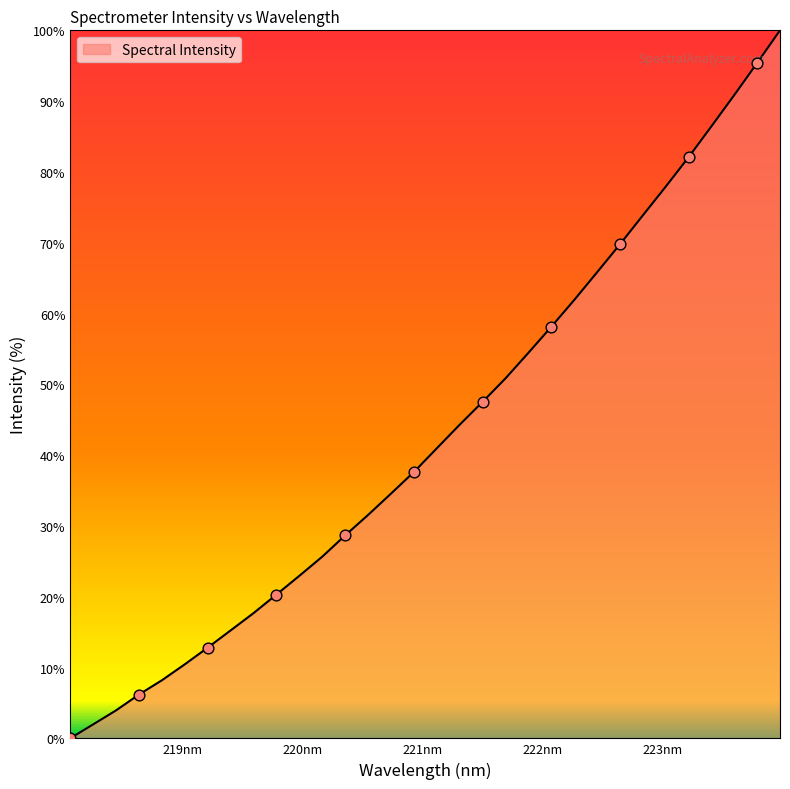

What is the difference between the maximum and minimum values?

100.0